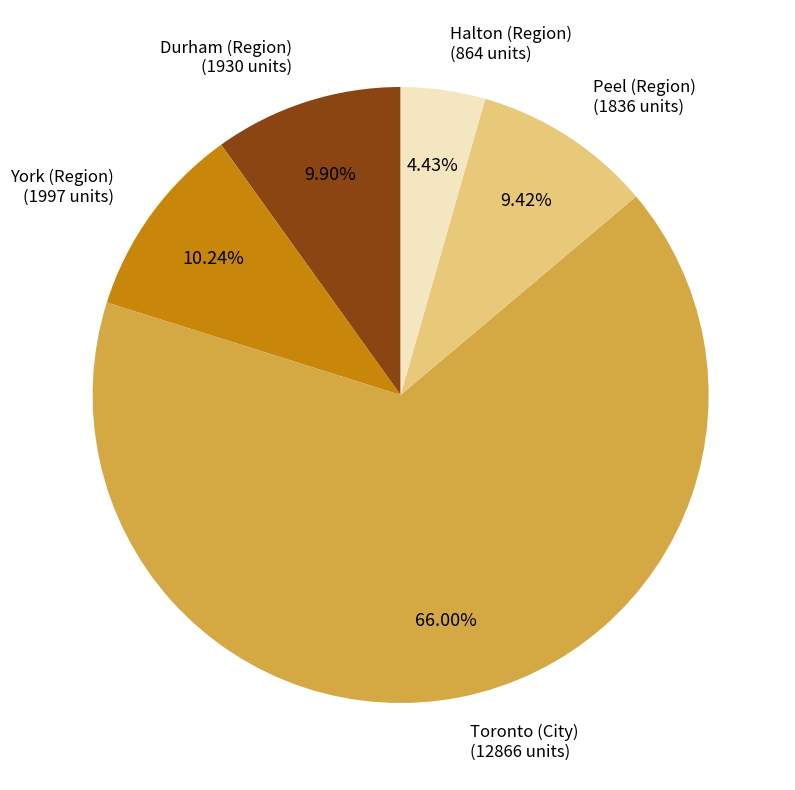

What is the smallest slice in the pie chart?

Halton (Region)